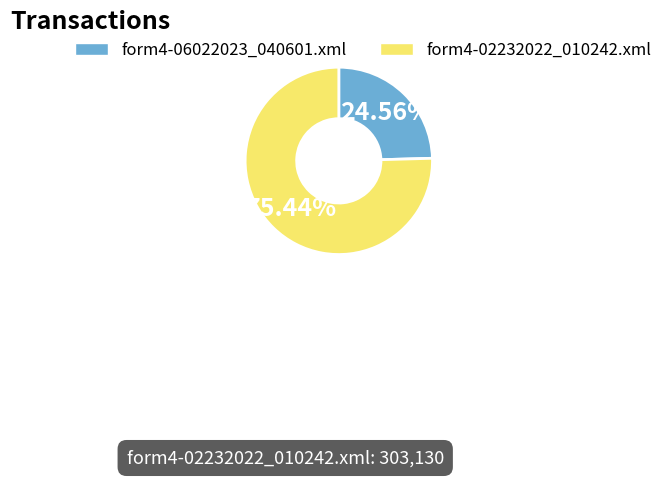

To the nearest percent, what percentage of the pie is form4-02232022_010242.xml?

75%